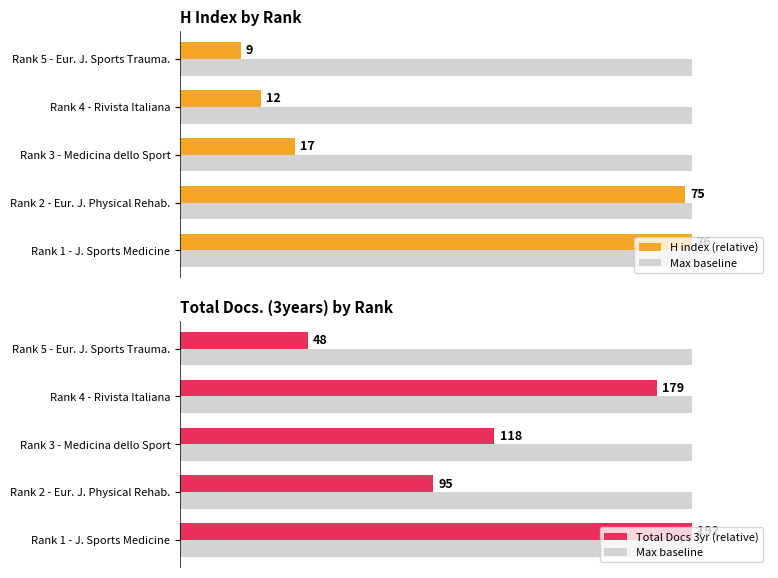

How many distinct data groups are displayed?

3